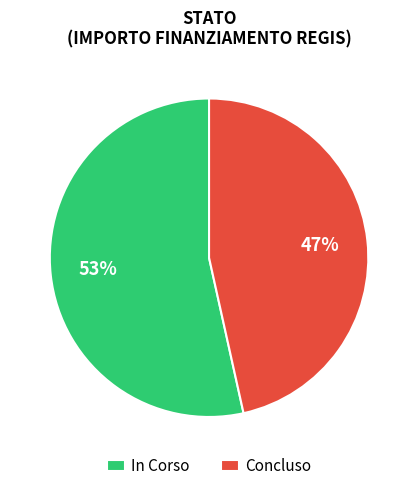

To the nearest percent, what is the average slice percentage?

50%